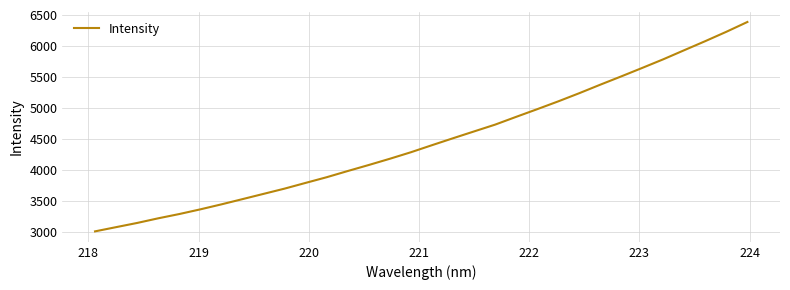

What is the greatest value displayed?

6387.0